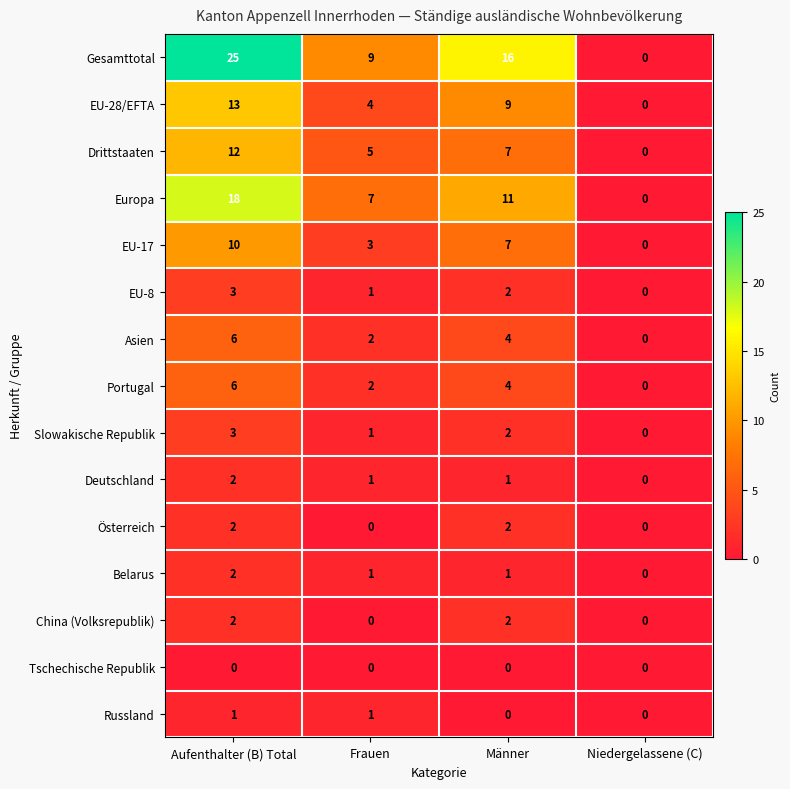

How many Russland values are between 0 and 1?

4